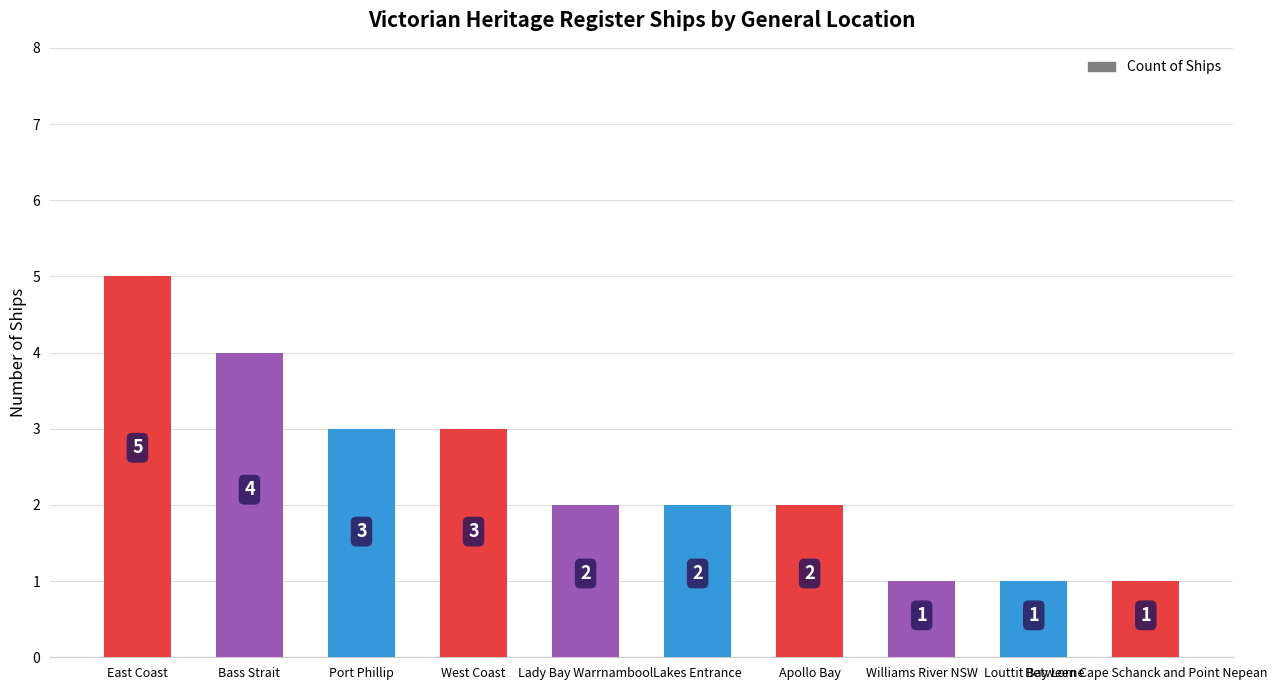

Count the number of data series in this chart.

1